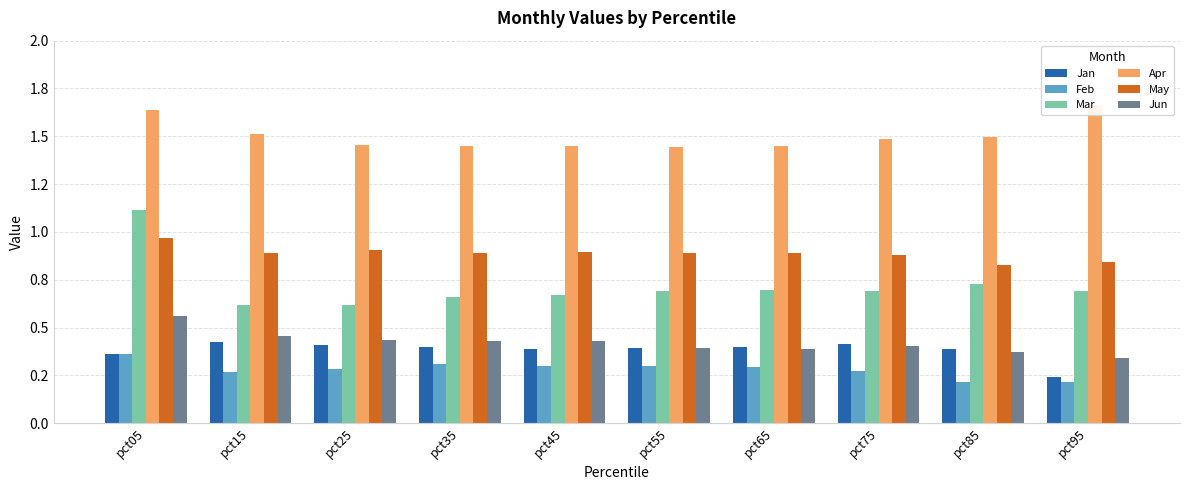

The Jan series shows 0.4 at pct65. True or false?

True